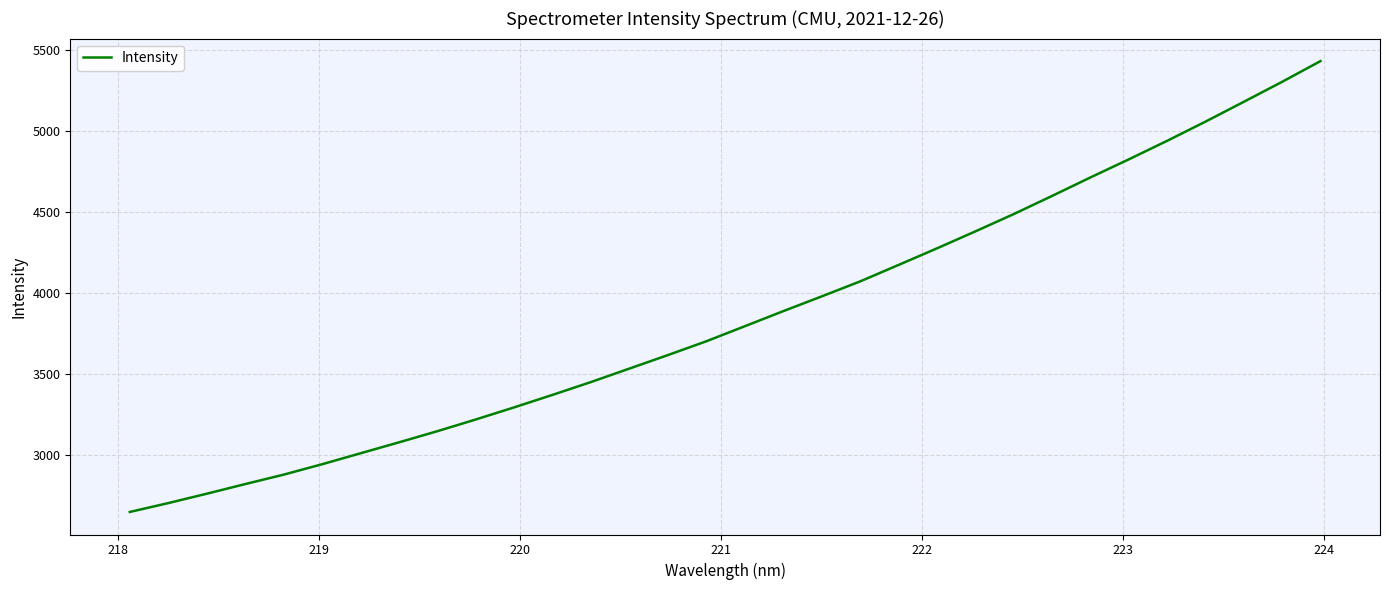

What is the minimum value shown in the chart?

2648.1